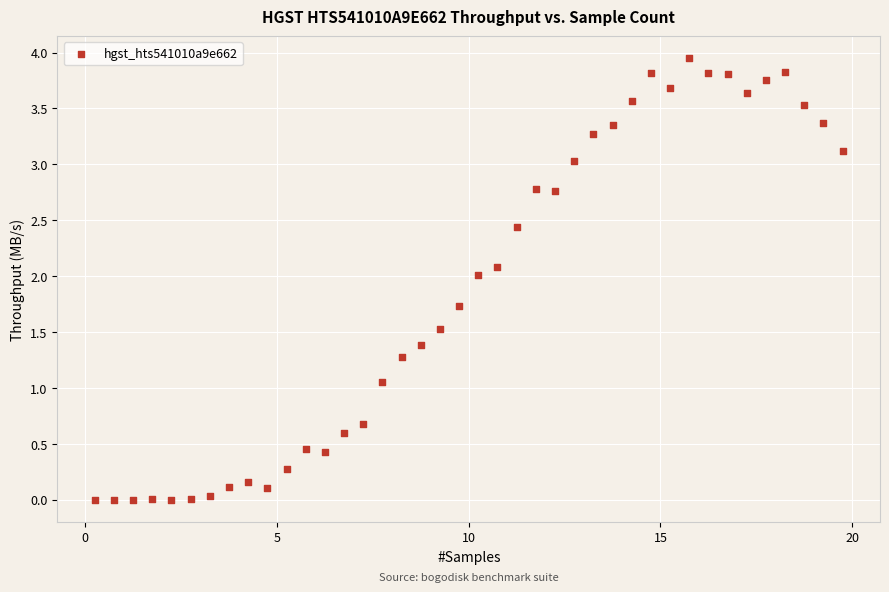

What is the range of X values (max minus min)?

19.5